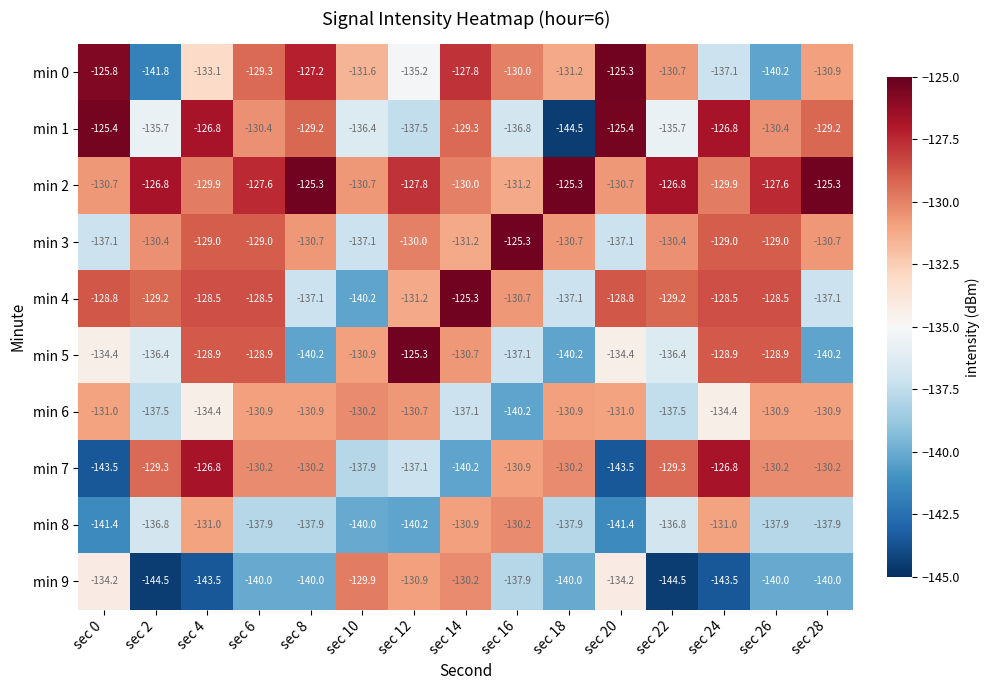

How many values in the min 0 series are below -130?

9